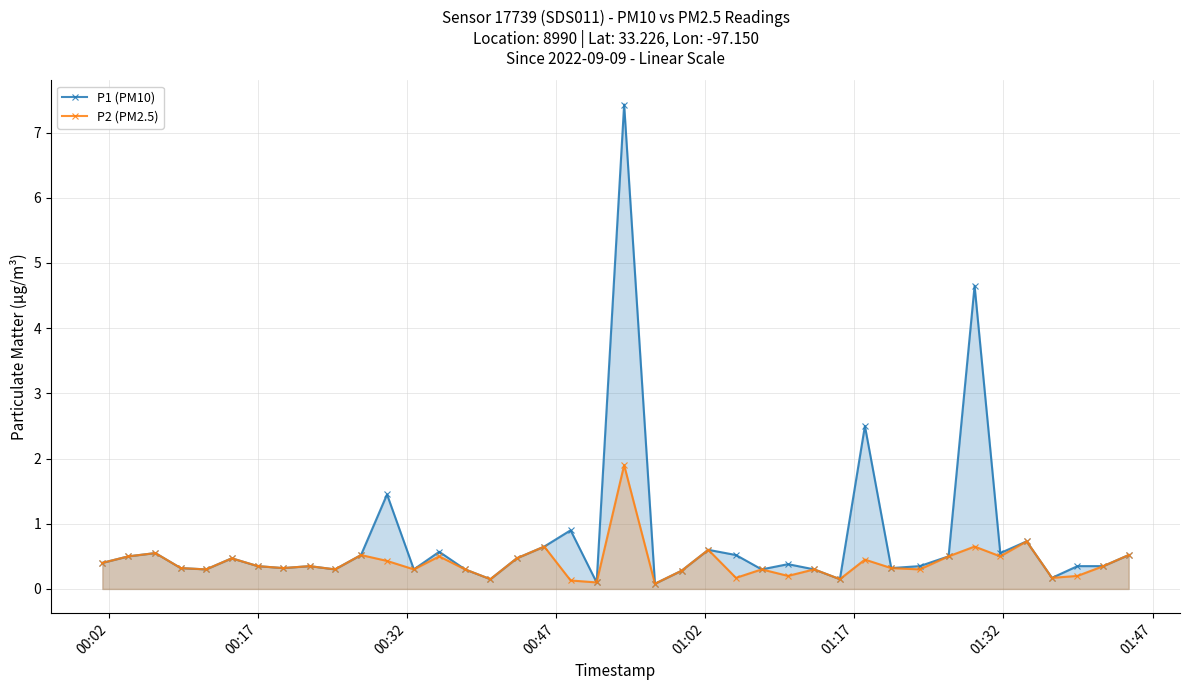

True or false: P2 (PM2.5) has more than 2 points higher than both neighbors.

True